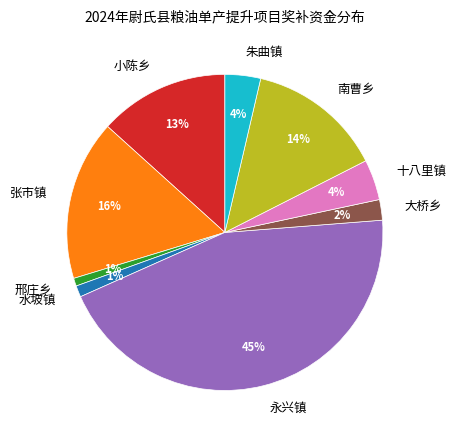

How many slices are in this pie chart?

9